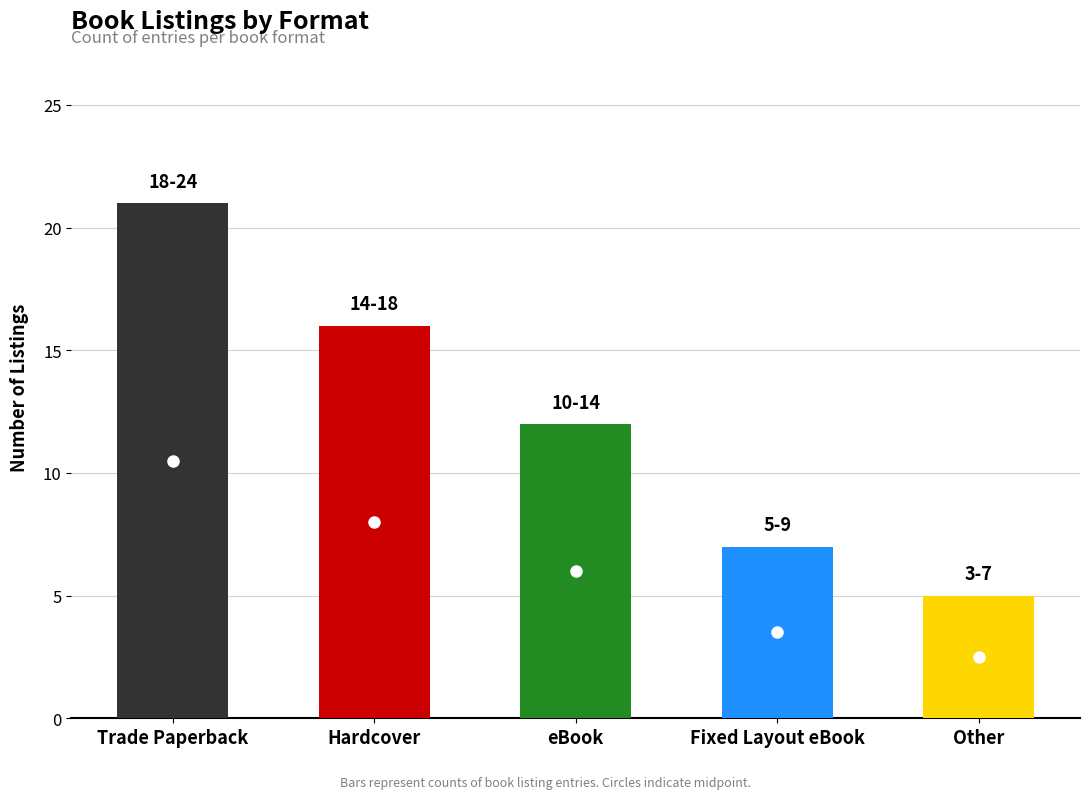

Which label corresponds to the largest value in the chart?

Trade Paperback